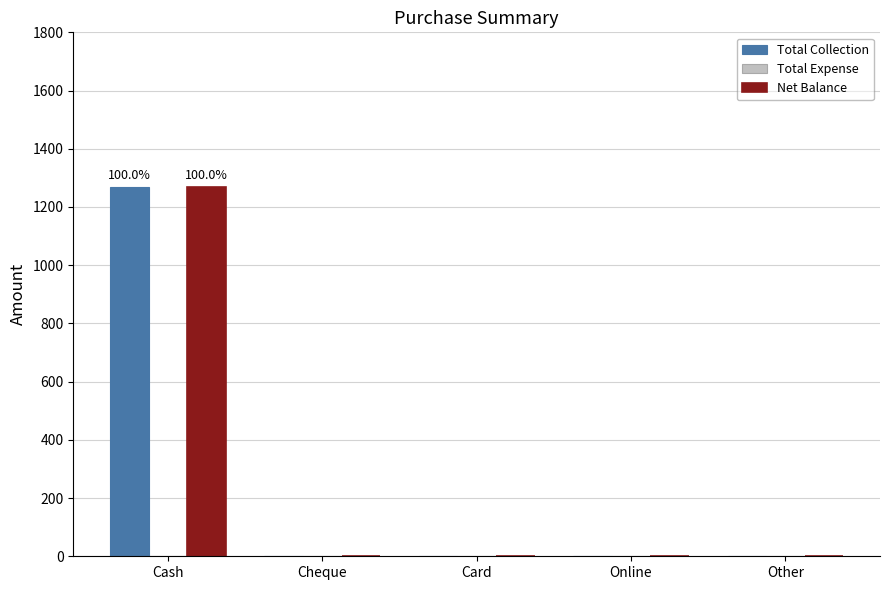

Which label corresponds to the largest value in the chart?

Cash